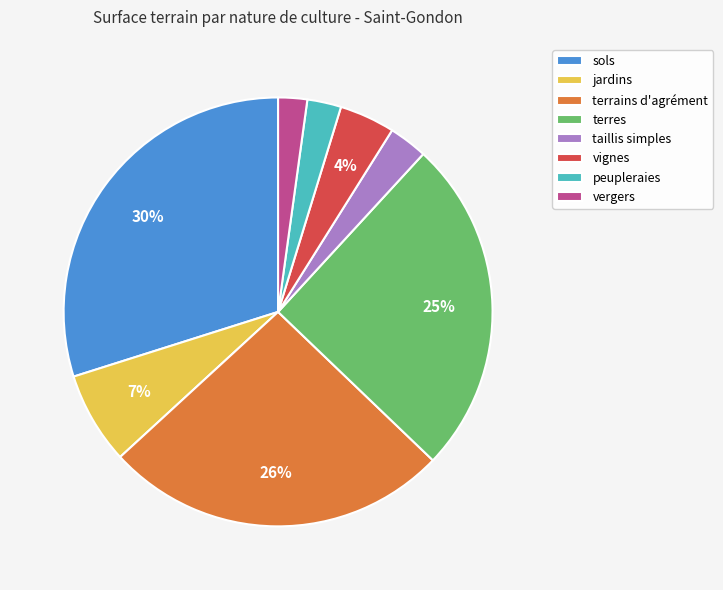

Does any single category account for the majority?

No